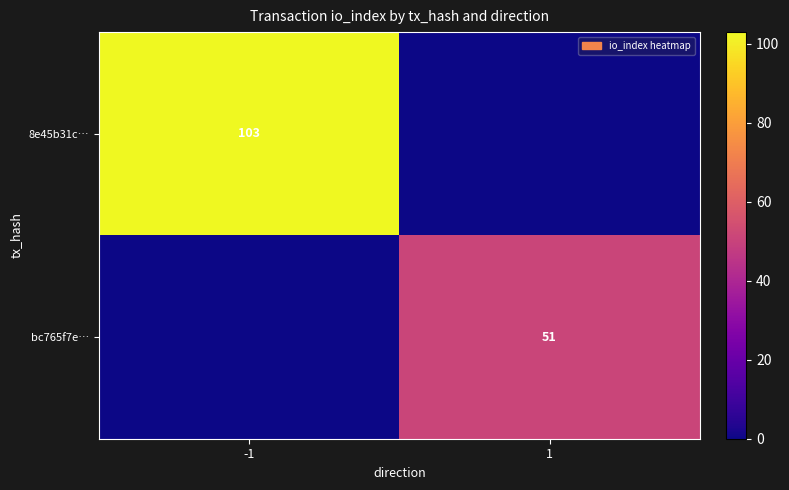

How many data points does each series have?

2